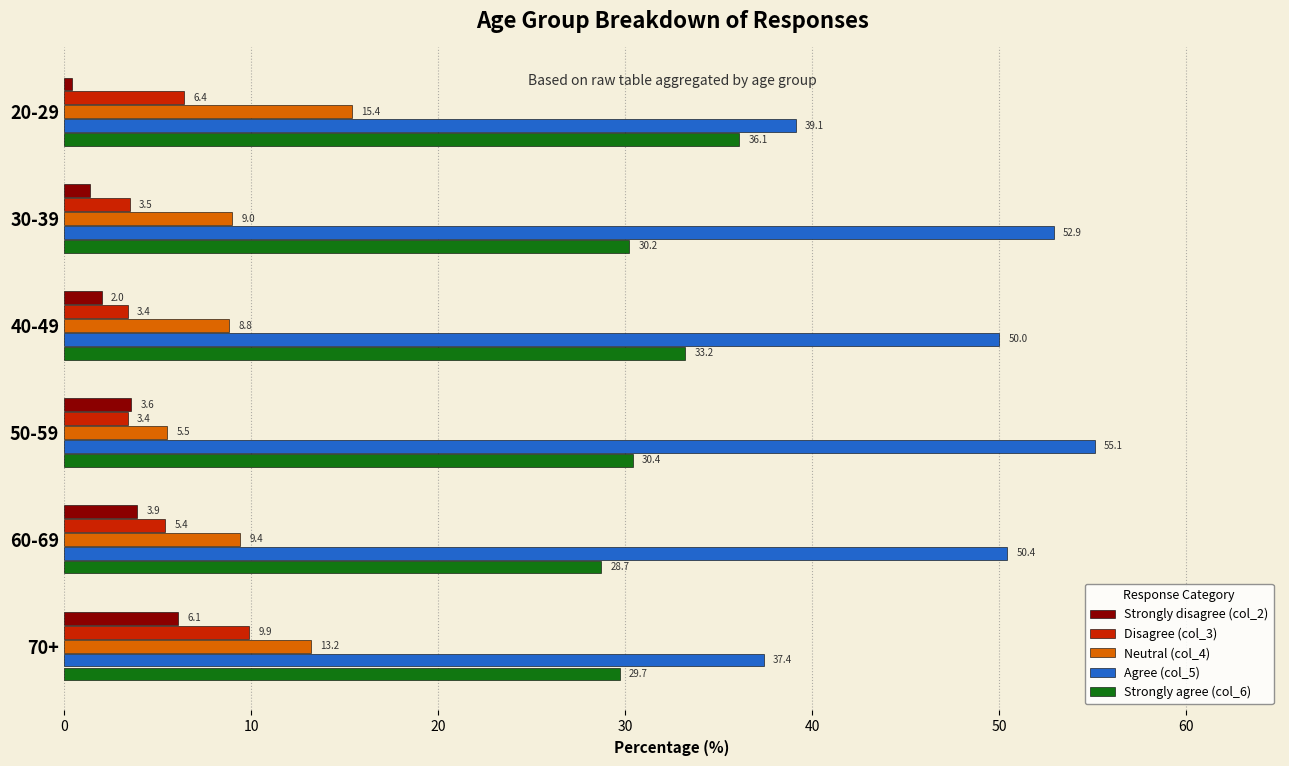

What is the maximum value for Strongly agree (col_6)?

36.1